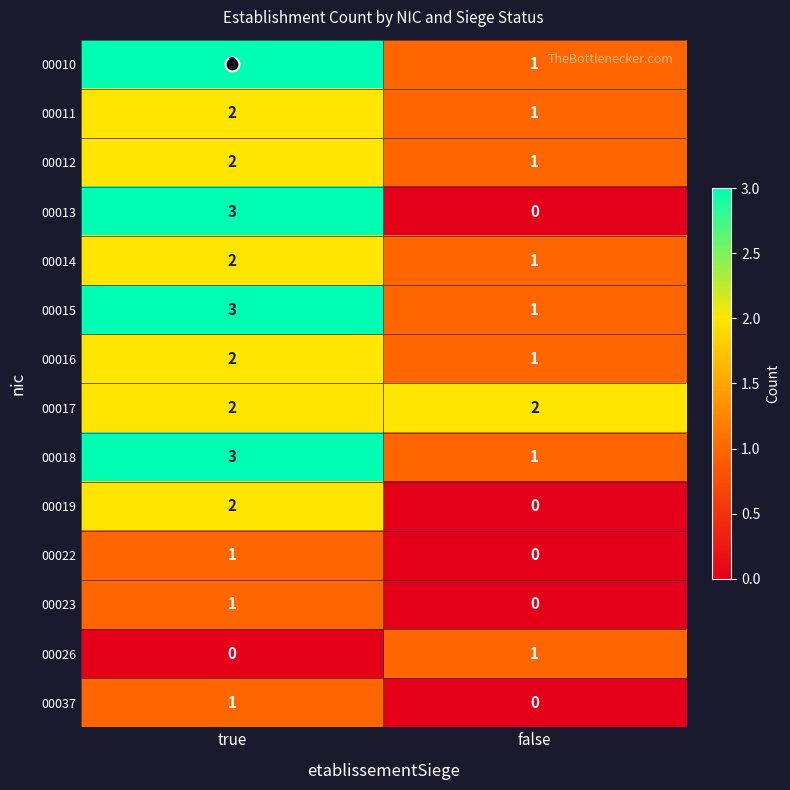

The value of 00012 at false is 2. True or false?

False